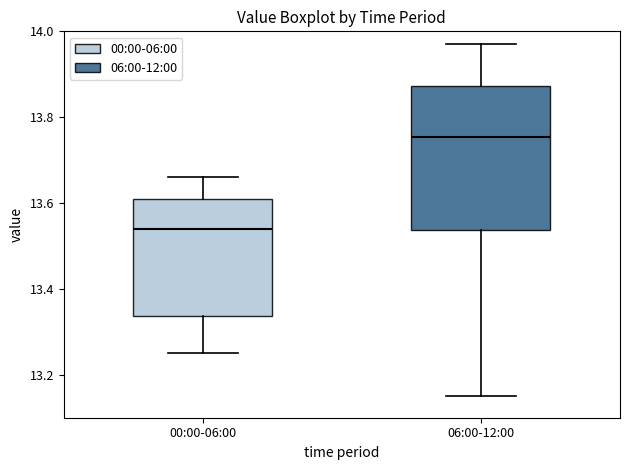

Where is the lower edge of the box for 06:00-12:00 on the y-axis? The values are not printed on the chart, so give them approximately, as read against the axis.

13.54